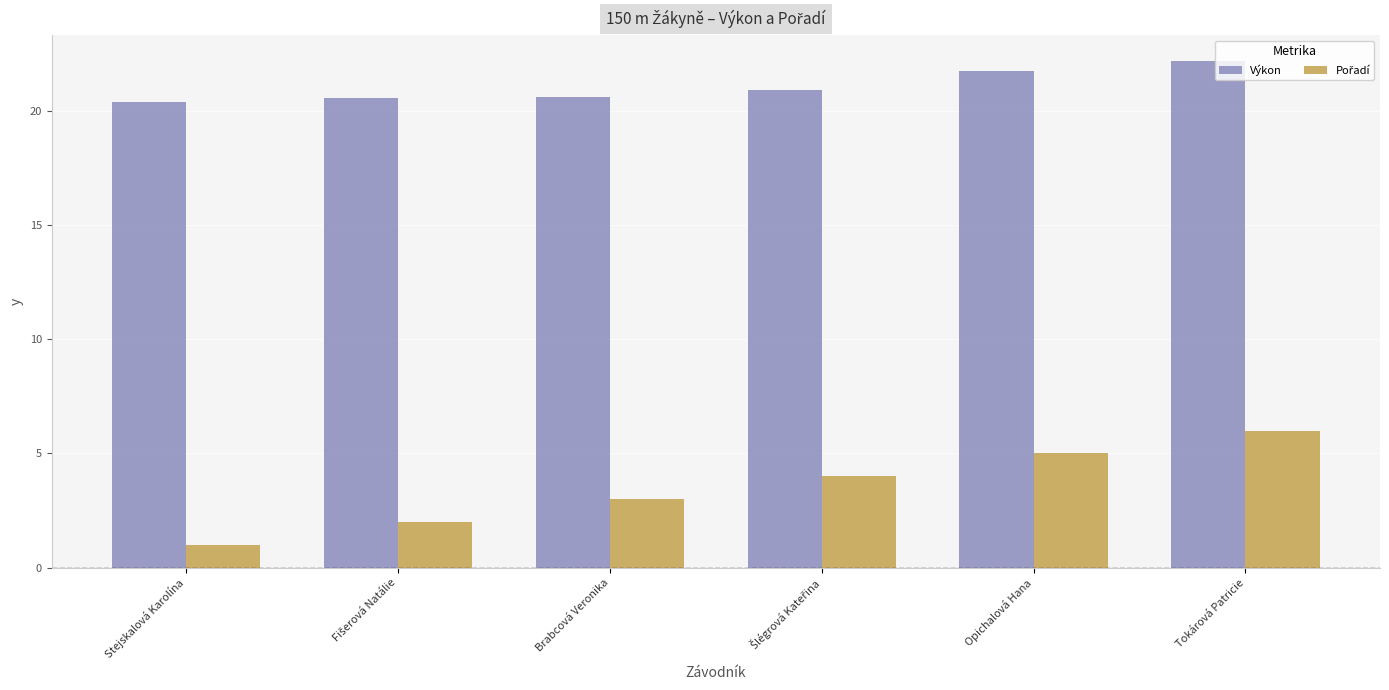

Which series has the largest total across all categories?

Výkon